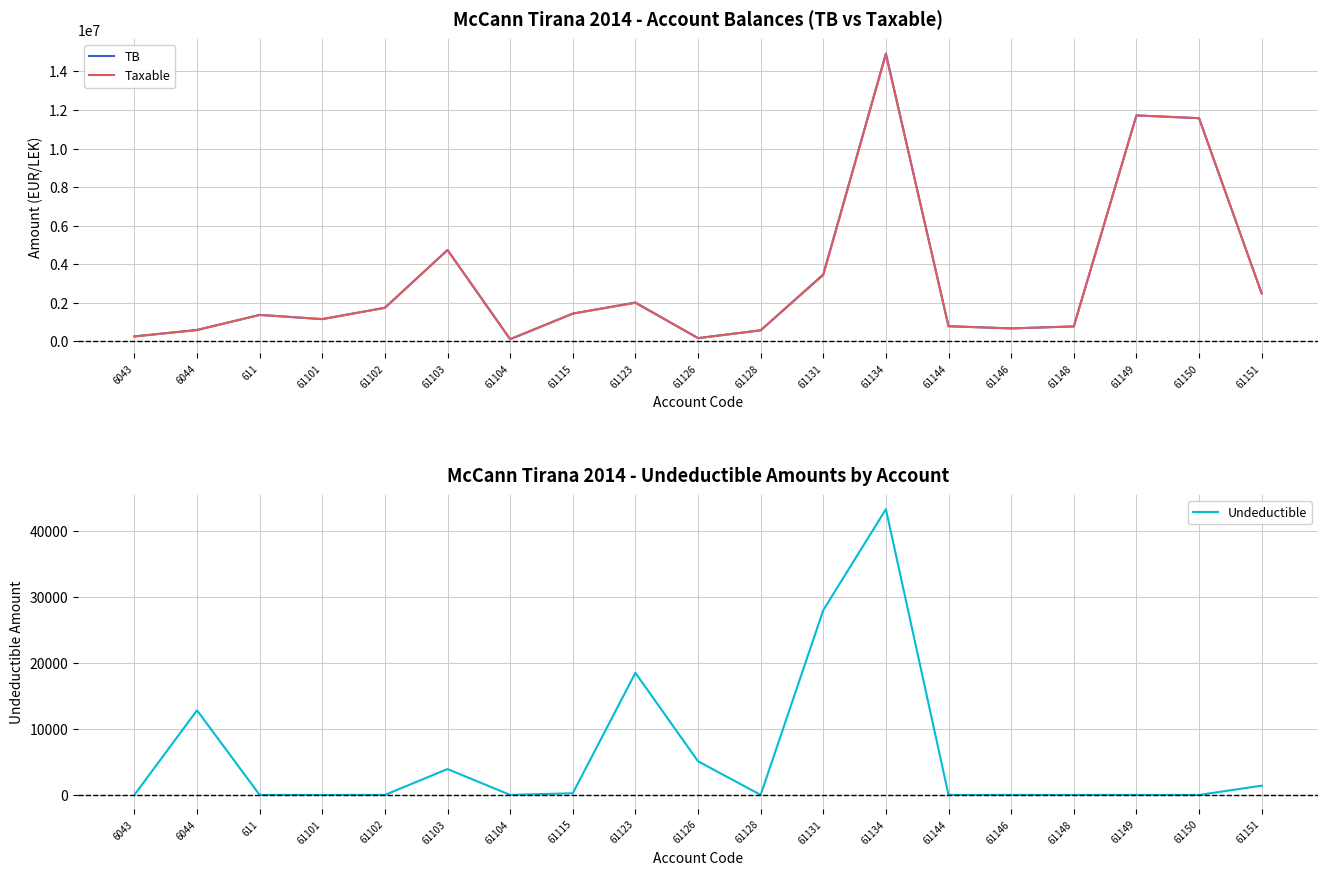

Rank the series by their maximum value, from lowest to highest.

Undeductible, Taxable, TB